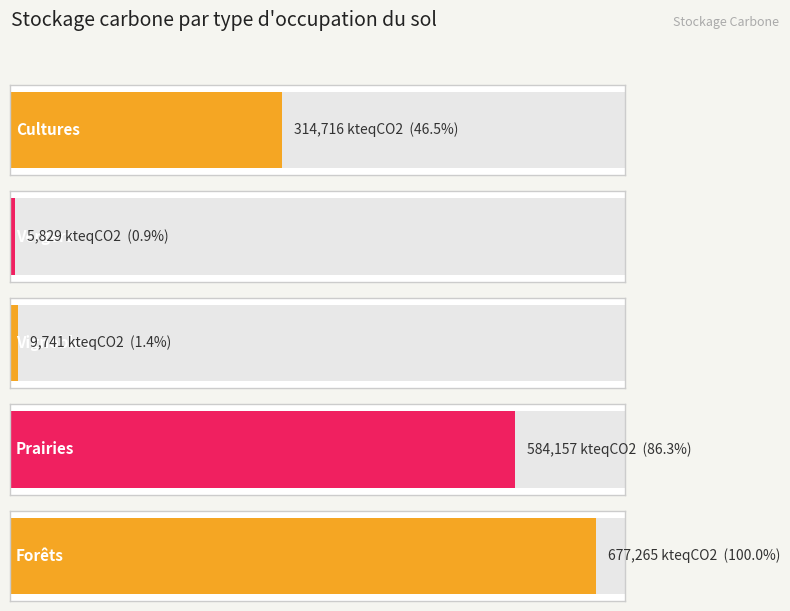

Count the number of data series in this chart.

1